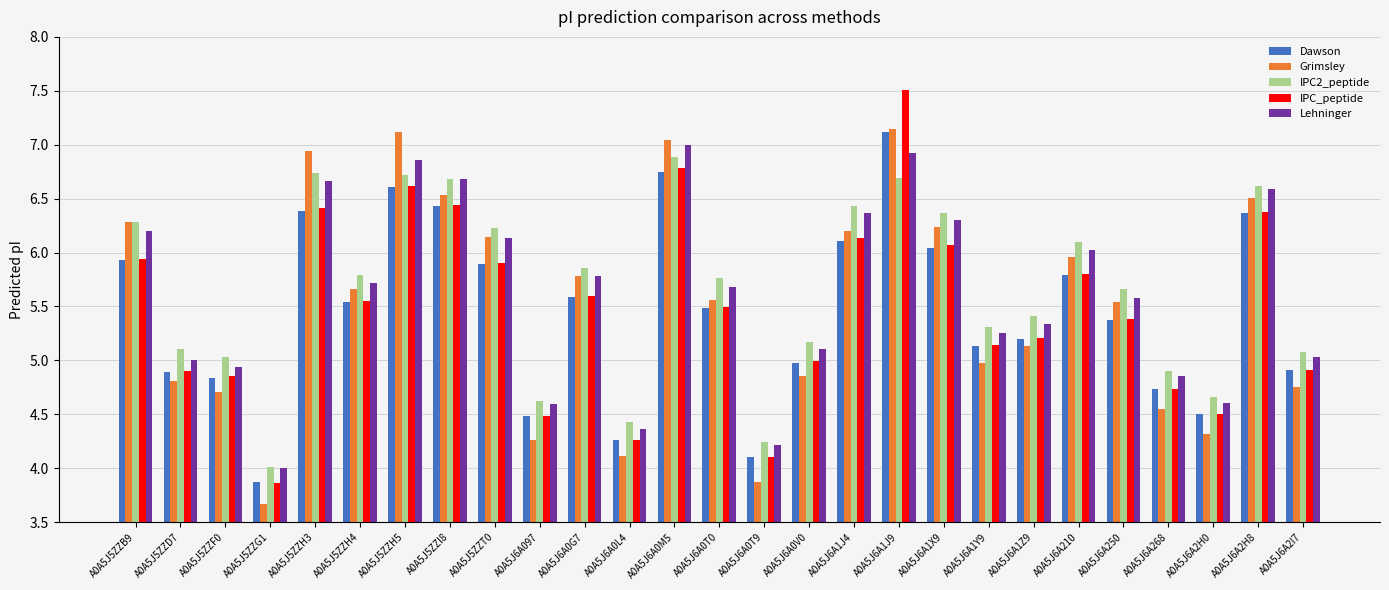

How many groups of bars are there?

27